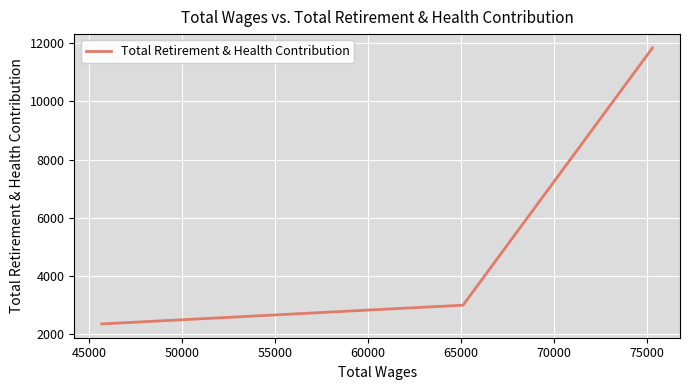

Is this an area chart (filled region under the line)?

No